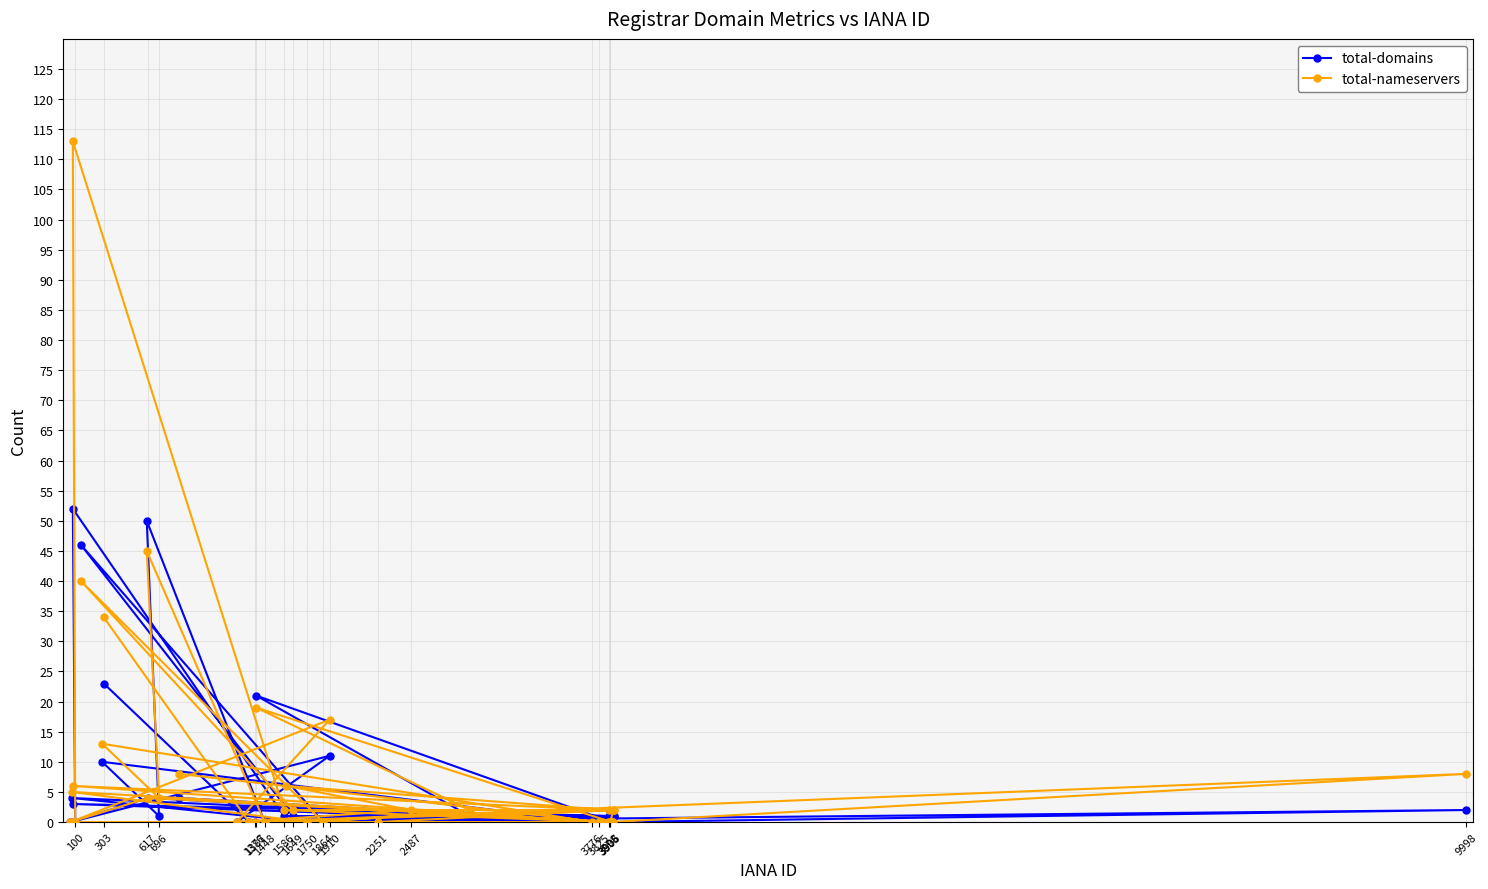

Is it true that total-nameservers equals 30 at 1910?

False